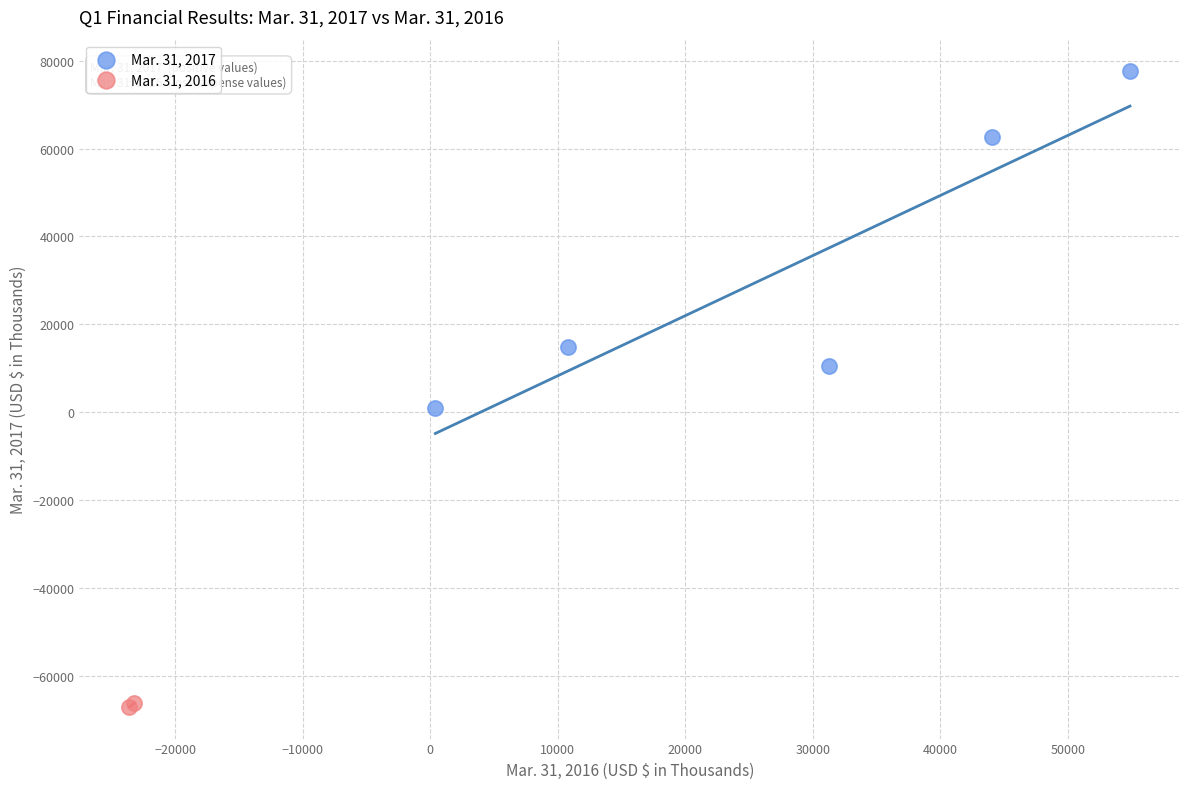

Which series has the widest spread of Y values?

Mar. 31, 2017